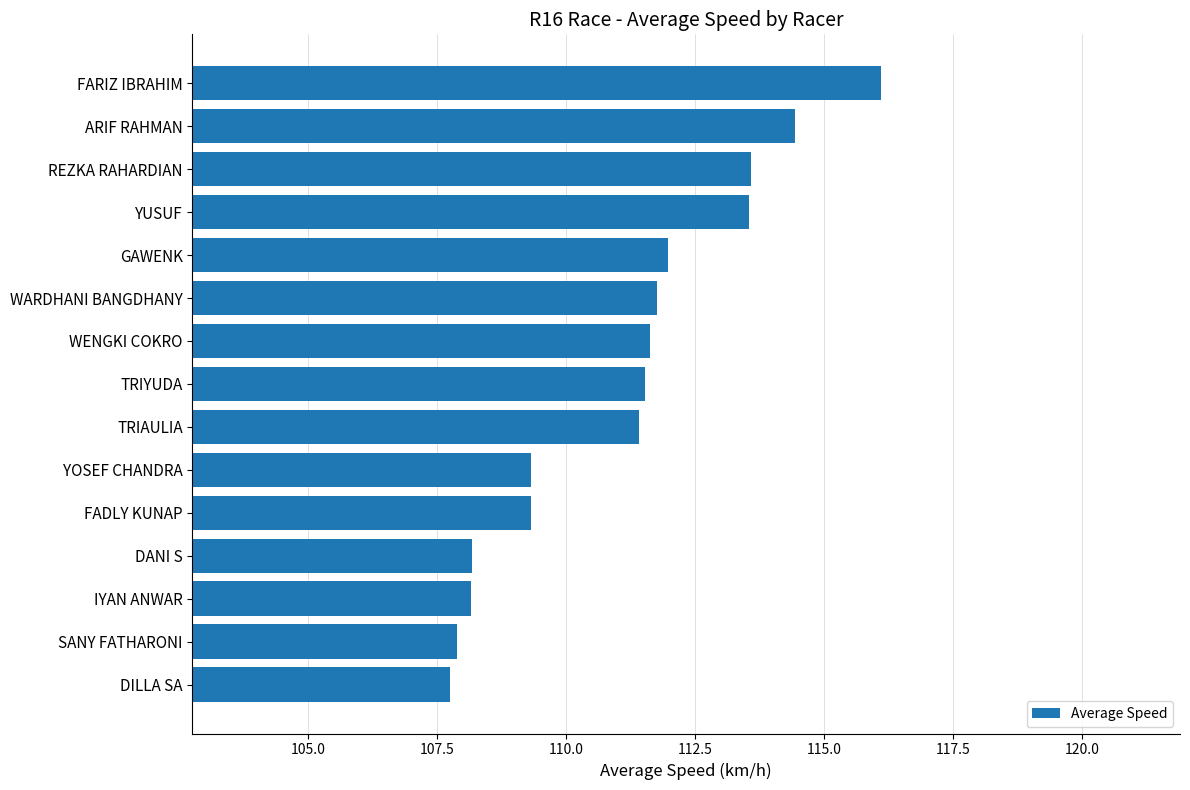

What is the average value?

111.1